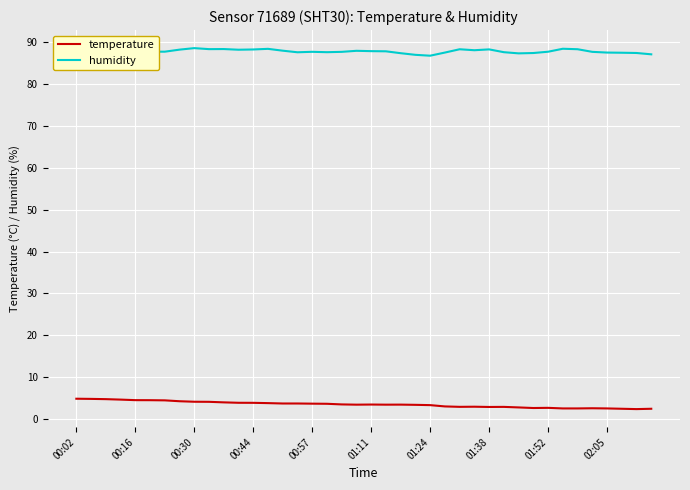

What is the lowest value of the humidity series?

86.8